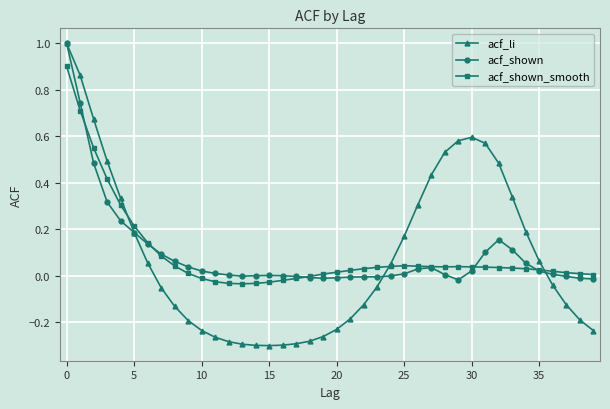

What is the highest value of the acf_li series?

1.0